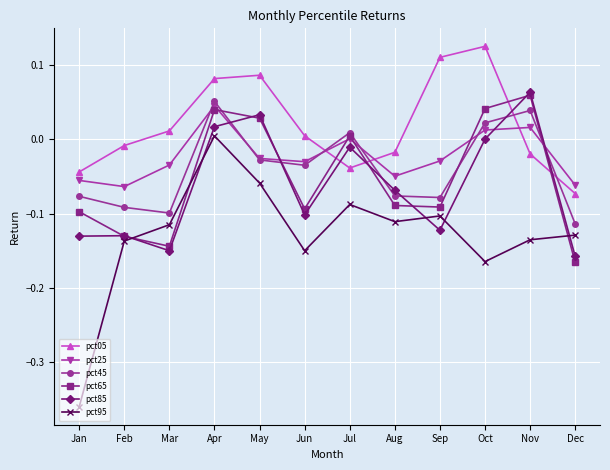

Count the number of data series in this chart.

6